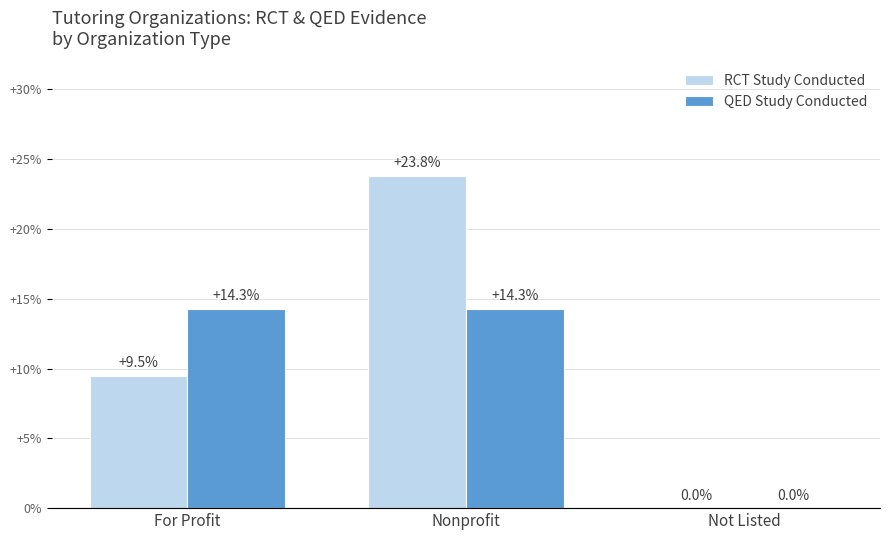

What is the average value of the RCT Study Conducted series?

11.1